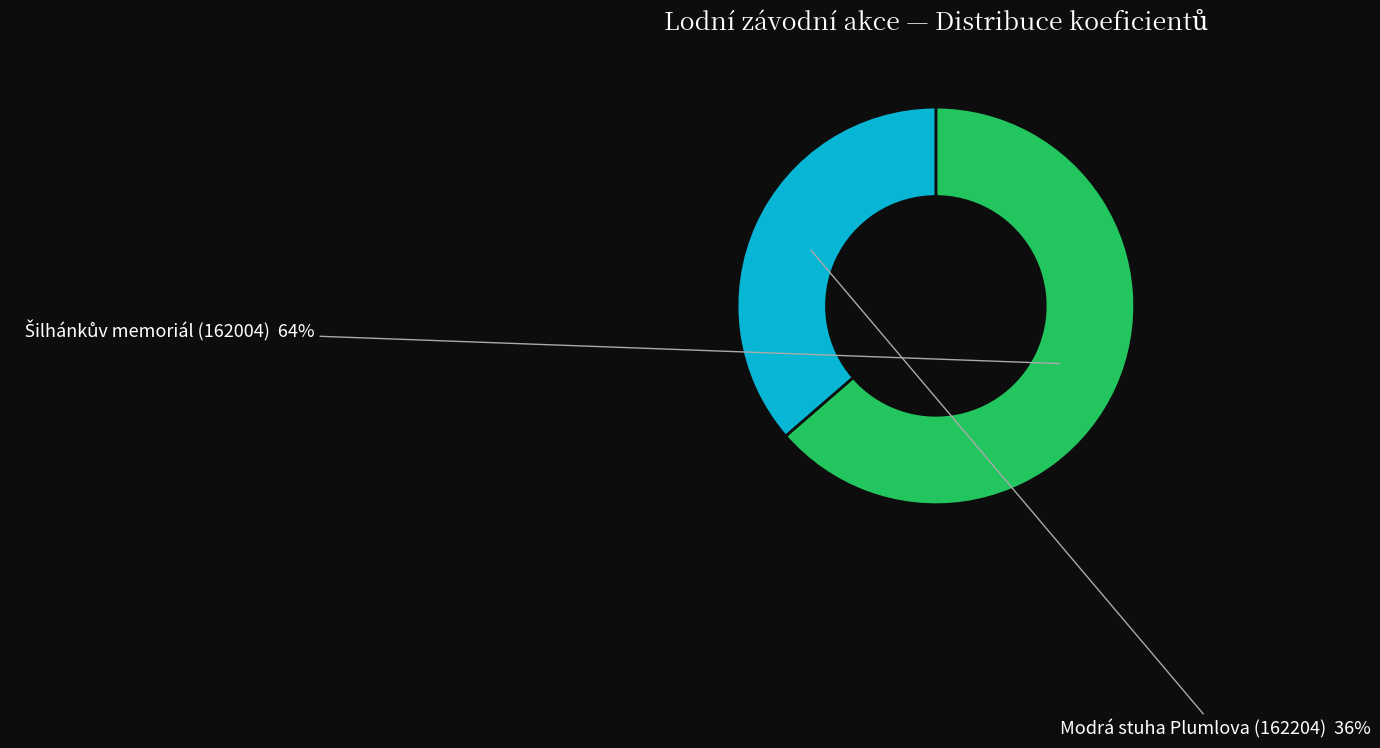

Does any single category account for the majority?

Yes